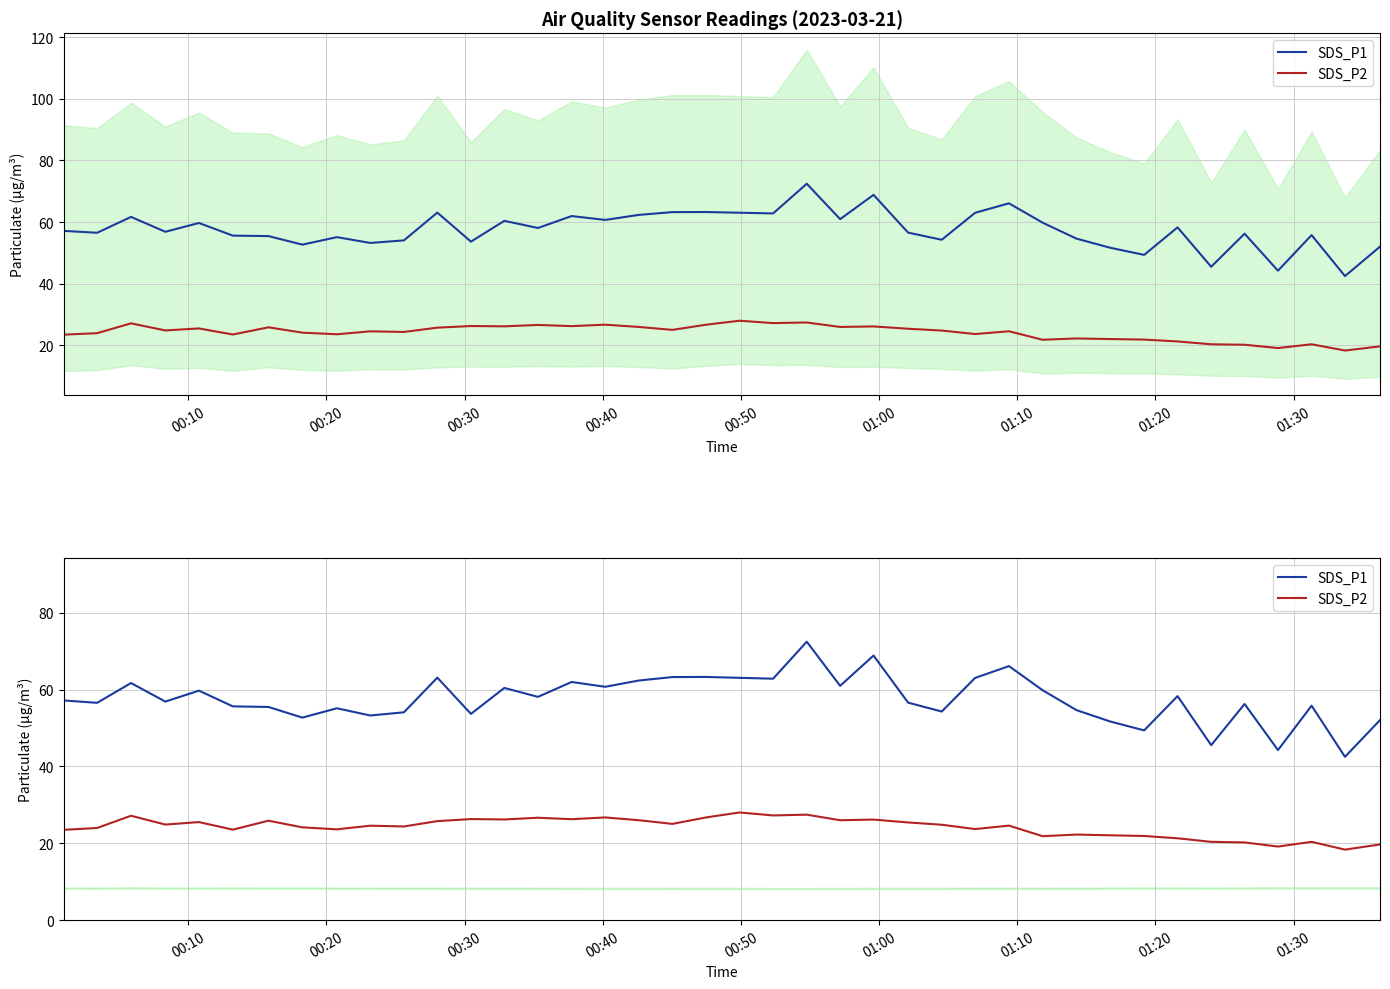

How many interior local peaks does the SDS_P1 series have?

13